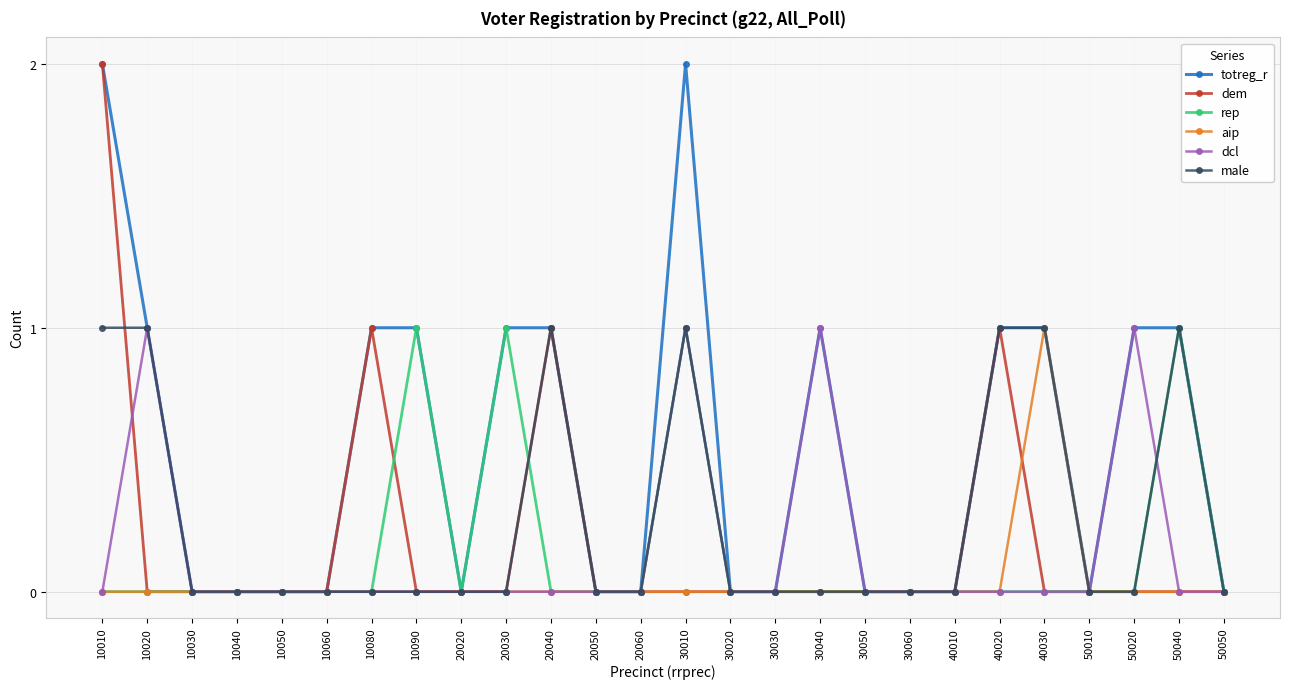

What is the value of the totreg_r point at the 10th from the left?

1